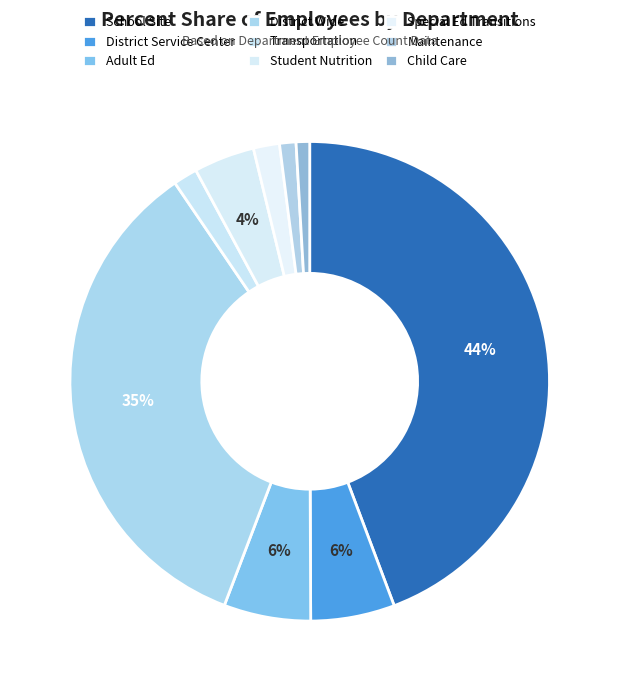

True or false: Transportation accounts for 2% of the total.

True